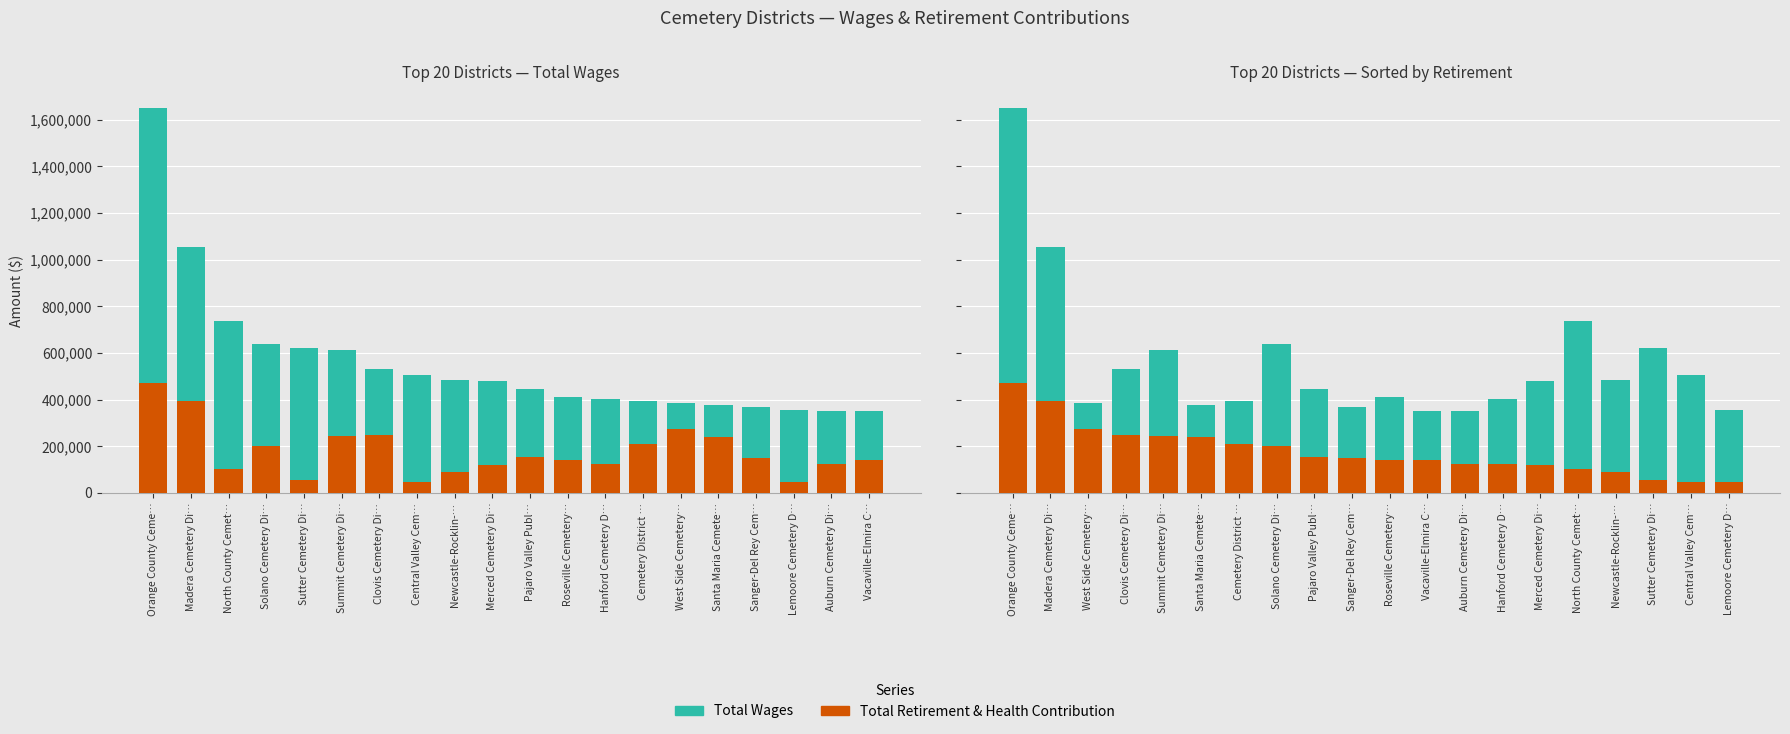

Which series has the widest spread of values?

Total Wages